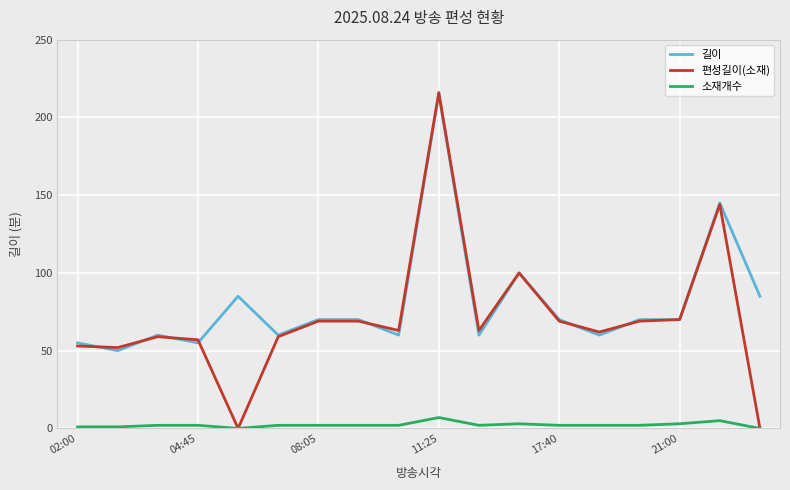

True or false: 소재개수 and 길이 intersect in this chart.

False